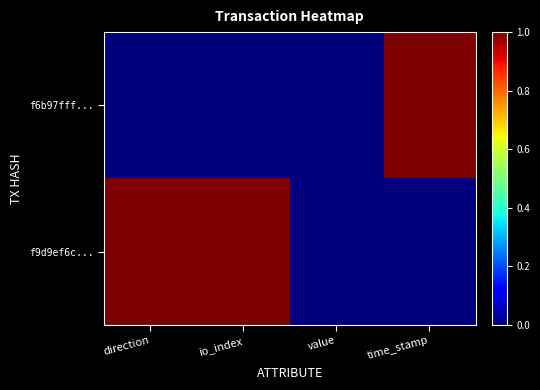

Reading left to right, list all the values displayed in this chart.

f6b97fff...: direction=0	io_index=0	value=0	time_stamp=1
f9d9ef6c...: direction=1	io_index=1	value=0	time_stamp=0